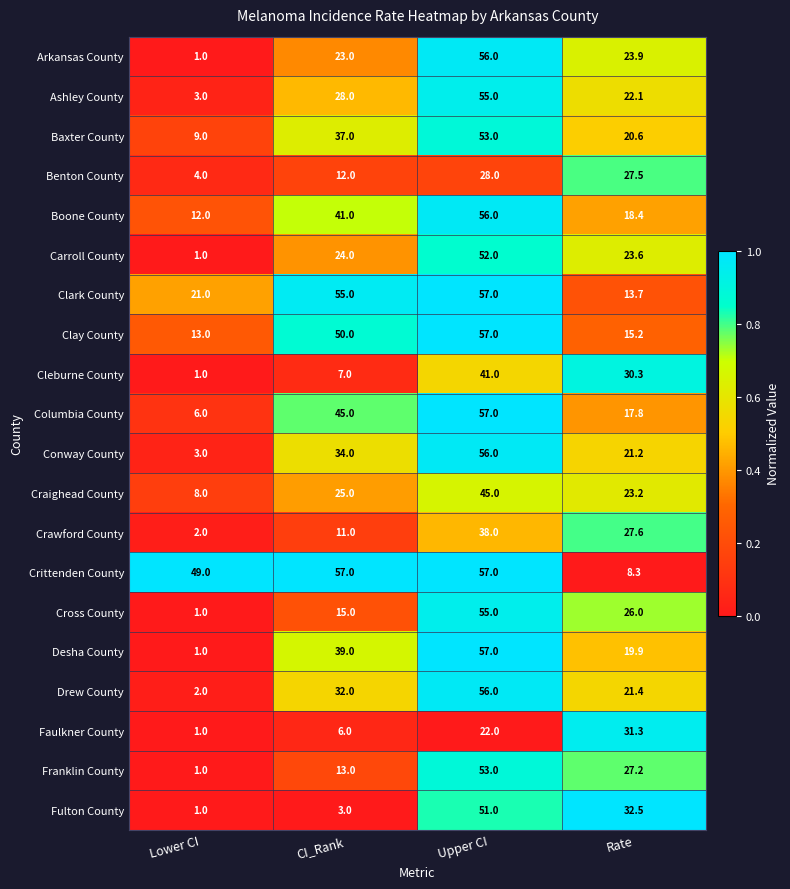

Is it true that Arkansas County equals 23.9 at Rate?

True